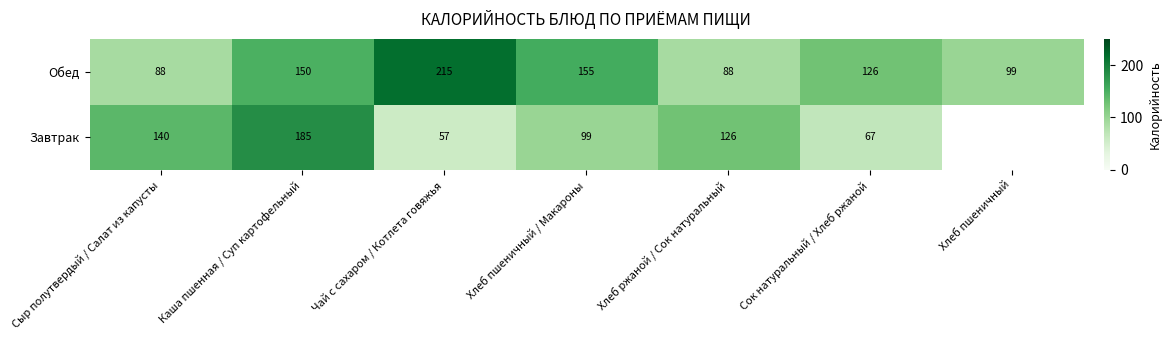

At Хлеб пшеничный / Макароны, list the series in order from largest to smallest.

Обед, Завтрак